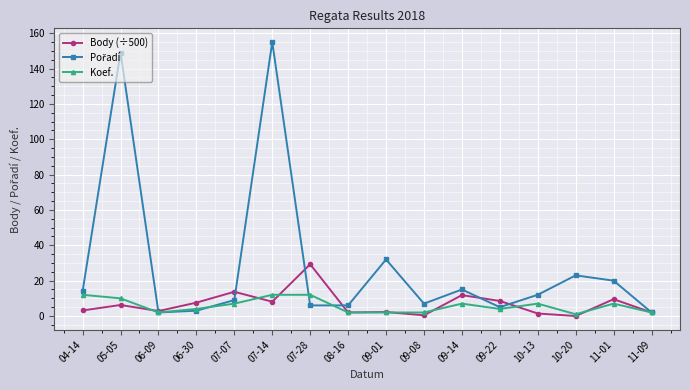

At which category does Body (÷500) reach its first local valley?

06-09